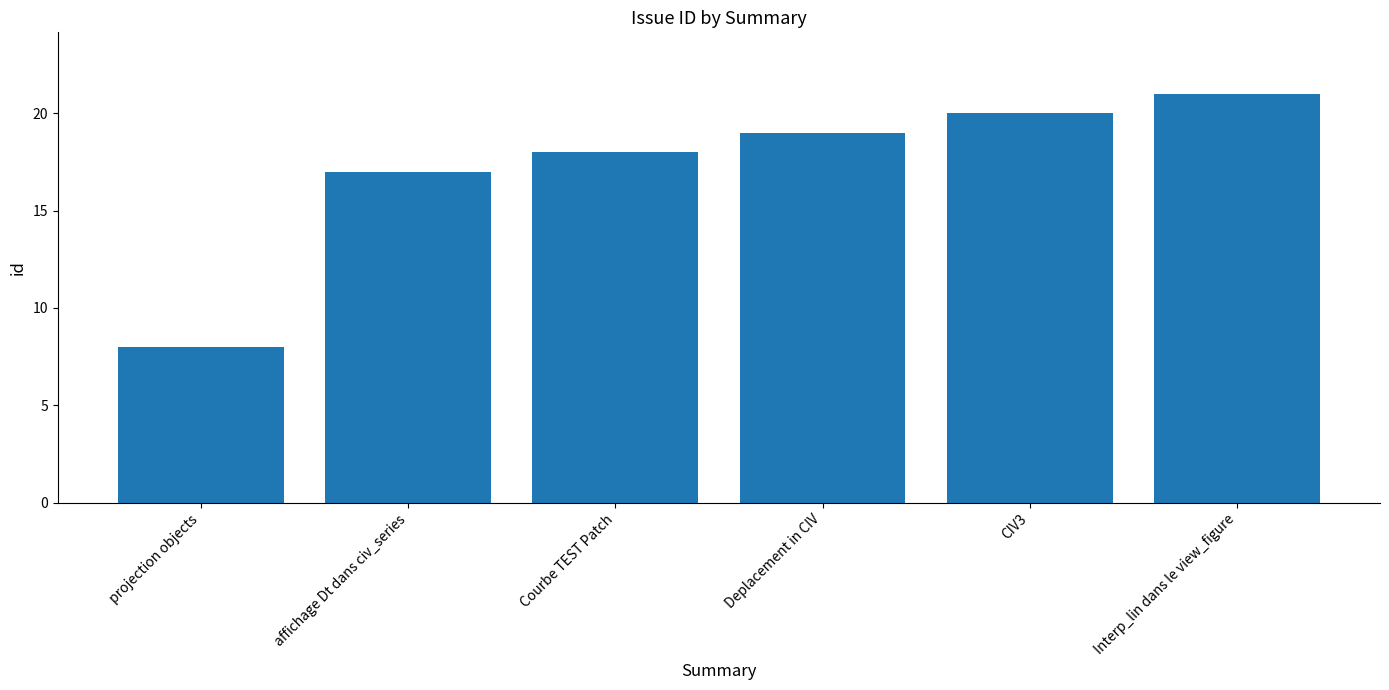

What is the label of the 5th bar from the right?

affichage Dt dans civ_series